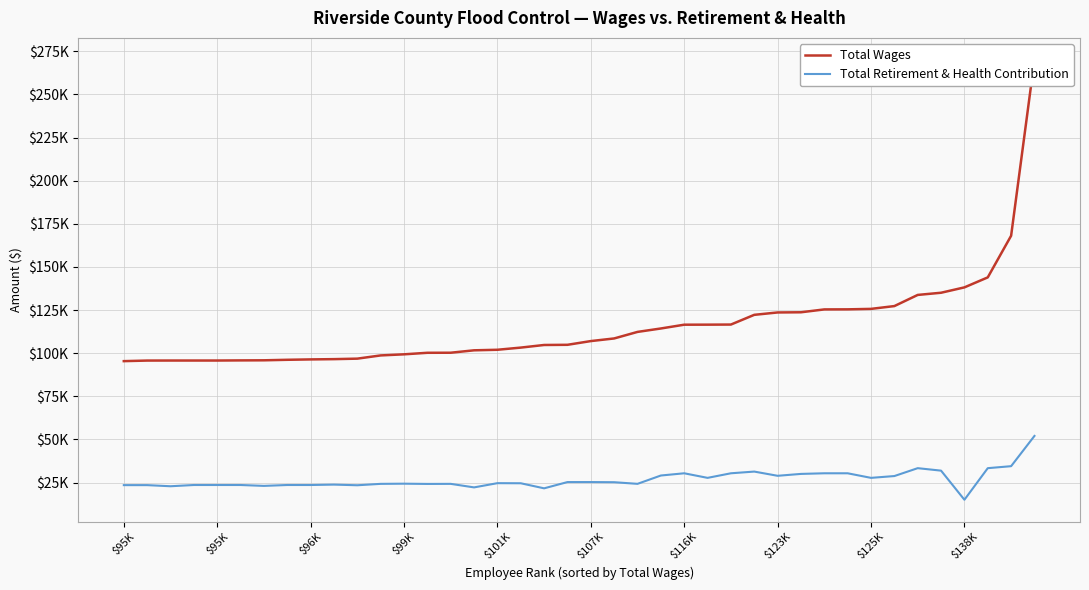

Where does the Total Retirement & Health Contribution series first go above 24640?

19